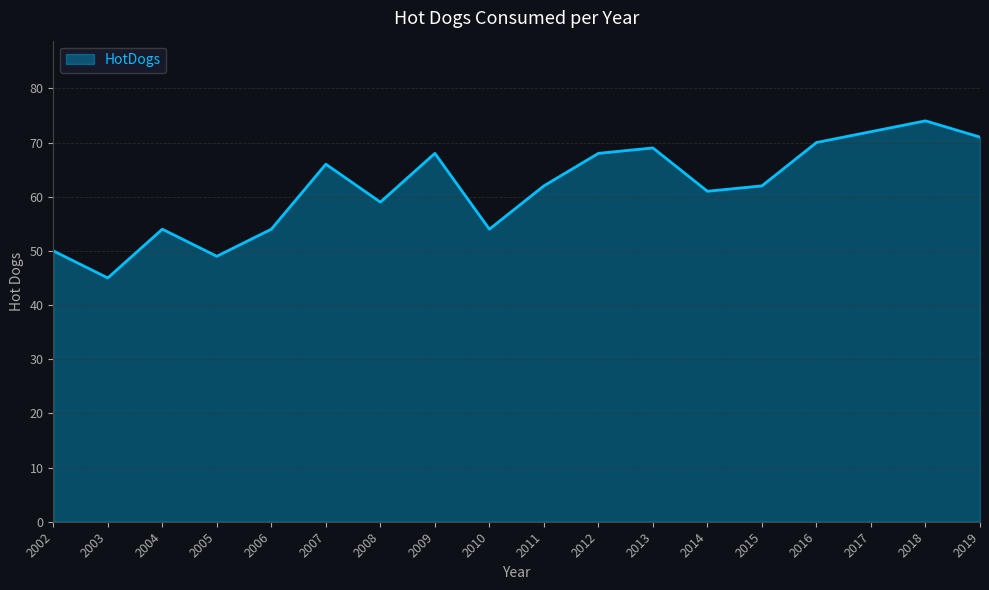

What is the greatest value displayed?

74